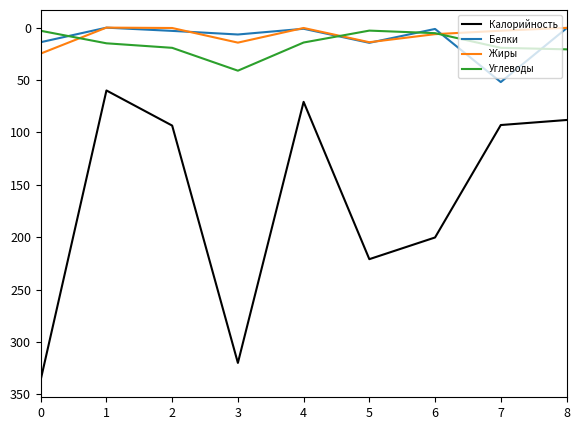

Read the Углеводы value at 5.

2.9